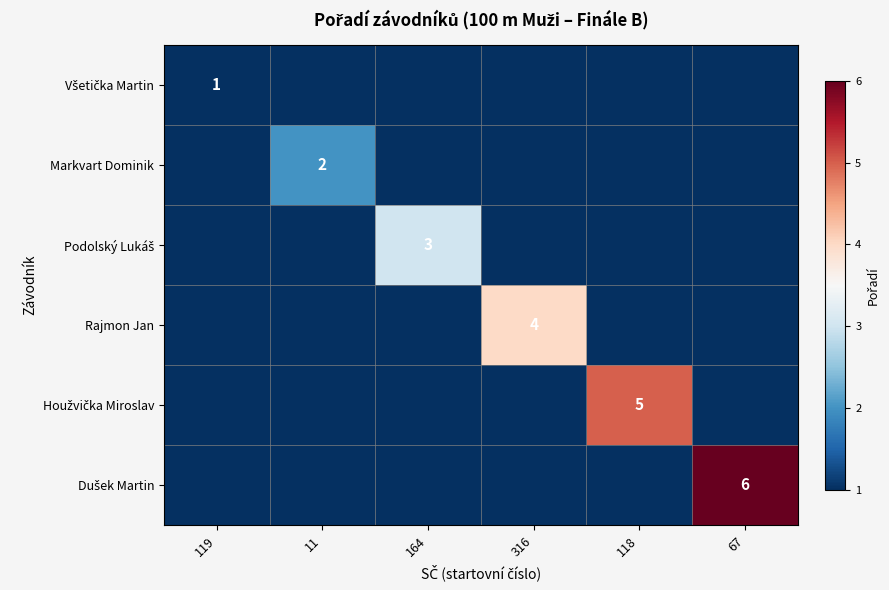

How many distinct data groups are displayed?

6